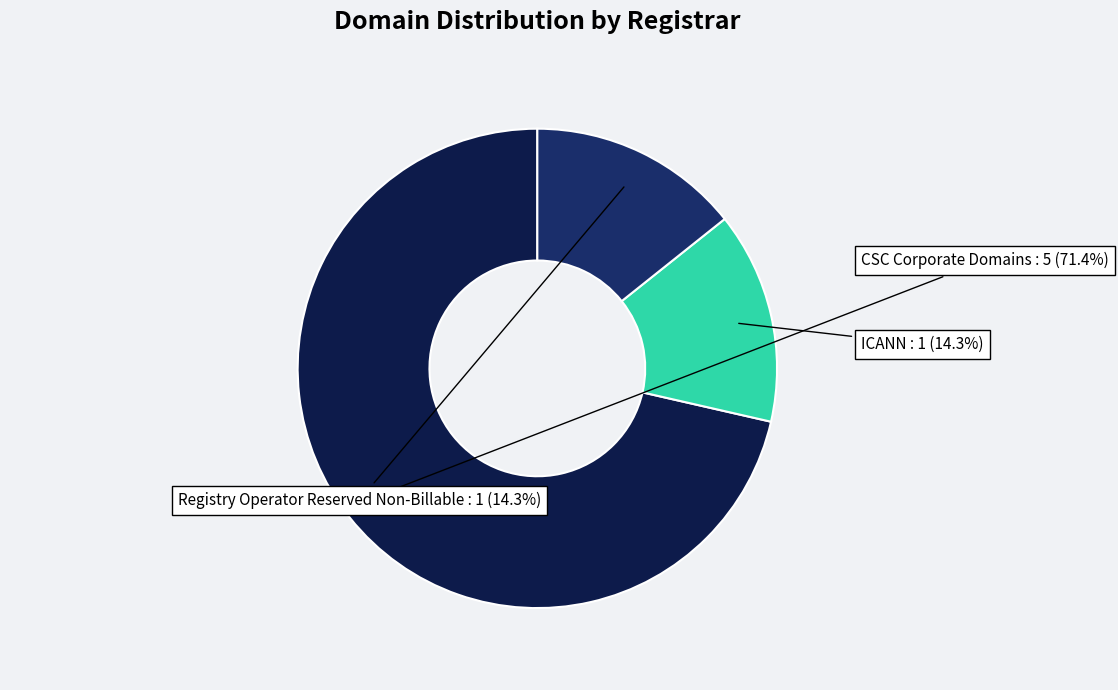

Which slice is the smallest?

ICANN